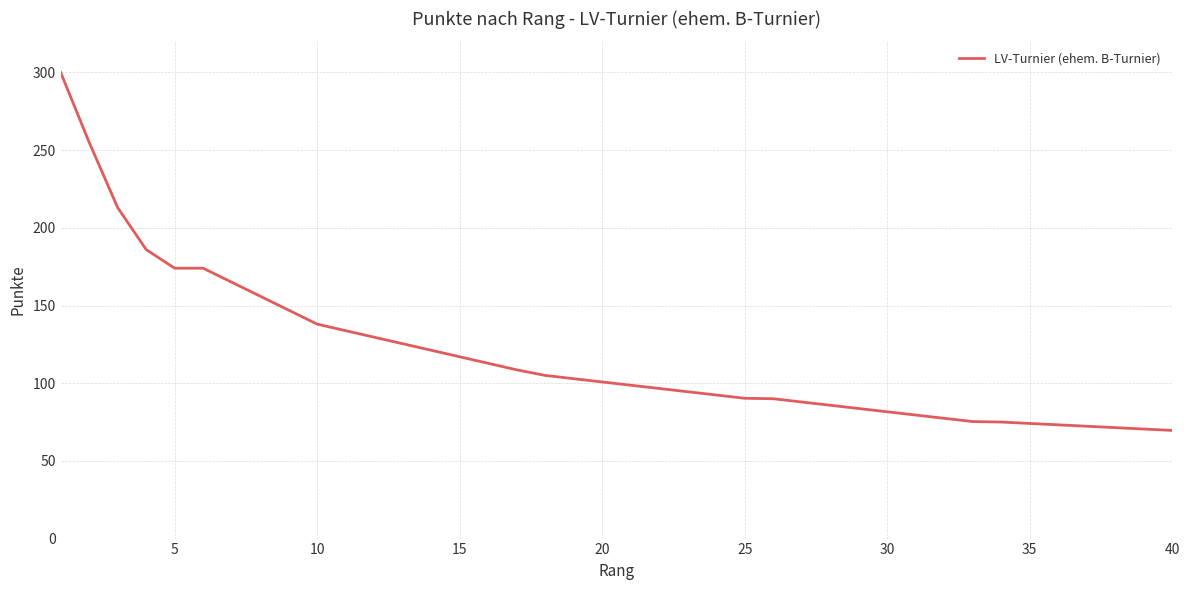

What is the difference between the maximum and minimum values?

230.4